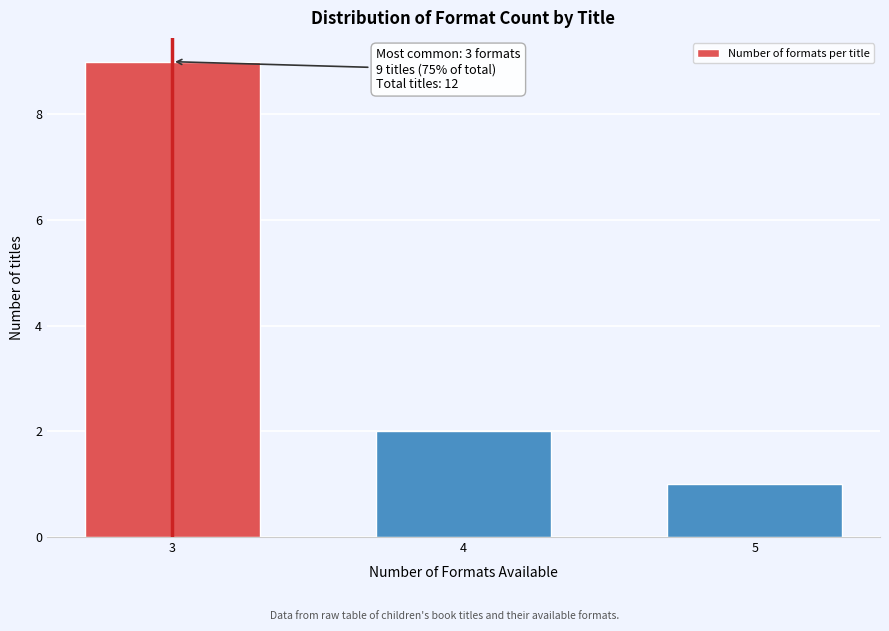

Reading right to left, transcribe all the data shown in this chart.

1	2	9